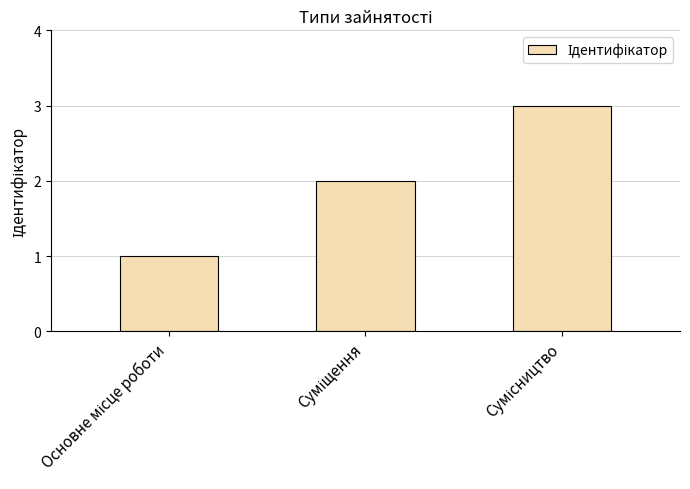

Does the chart contain any negative values?

No